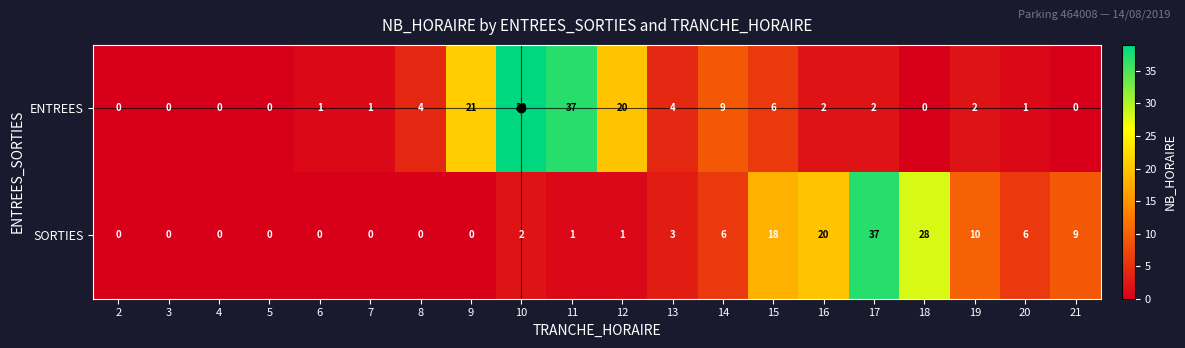

What is the difference between the highest and lowest values at 10?

37